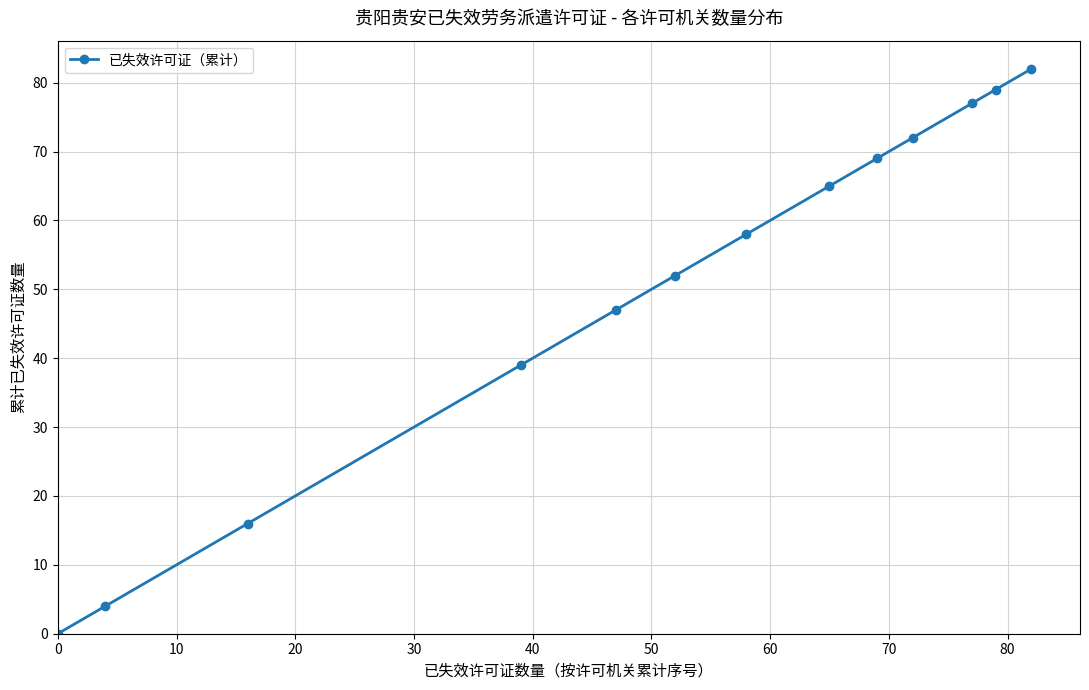

What is the value of the 5th point from the left?

47